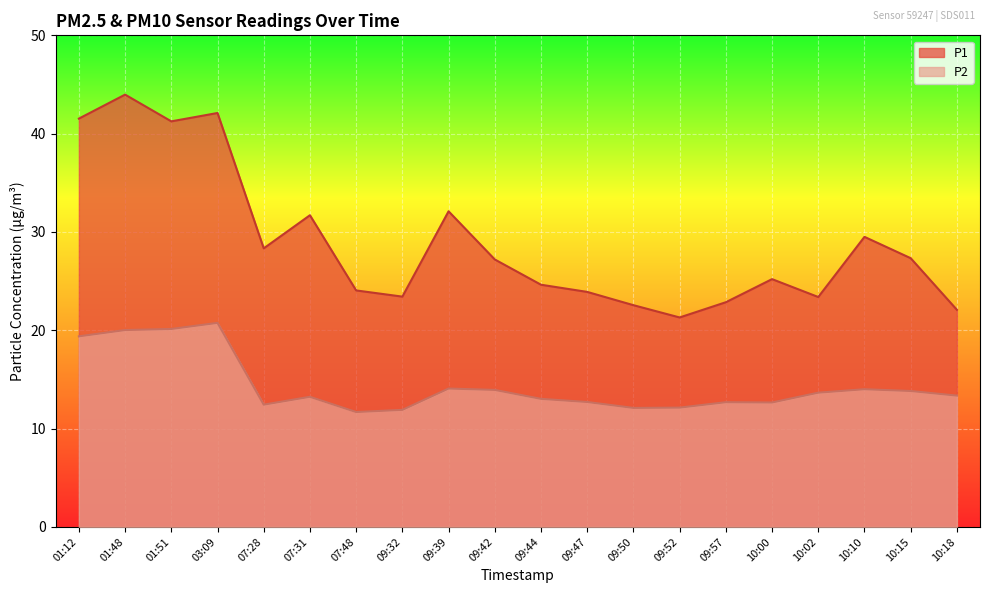

What is the minimum value shown in the chart?

11.7